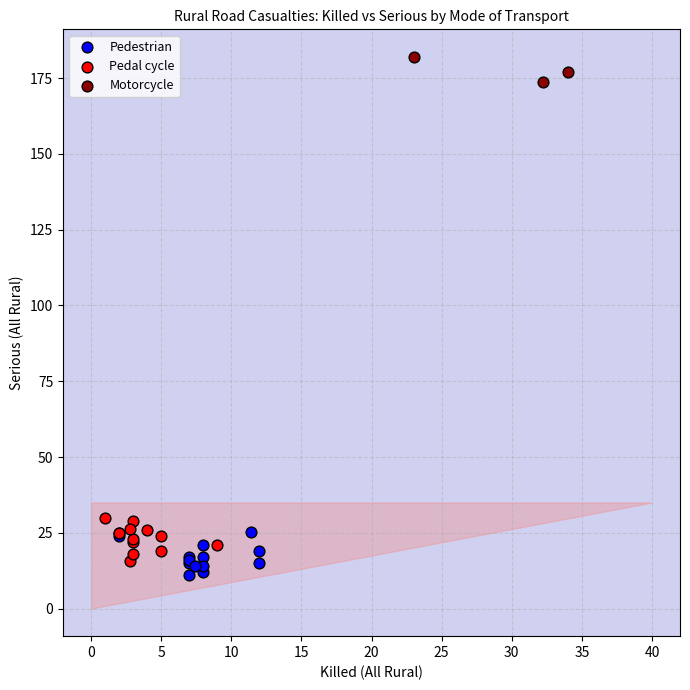

Which series reaches the maximum Y coordinate?

Motorcycle